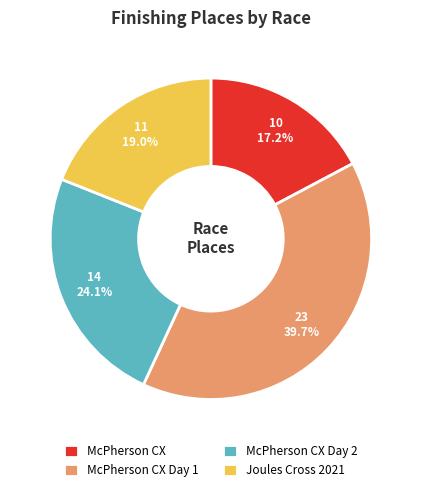

Is there any slice that represents more than half of the pie?

No